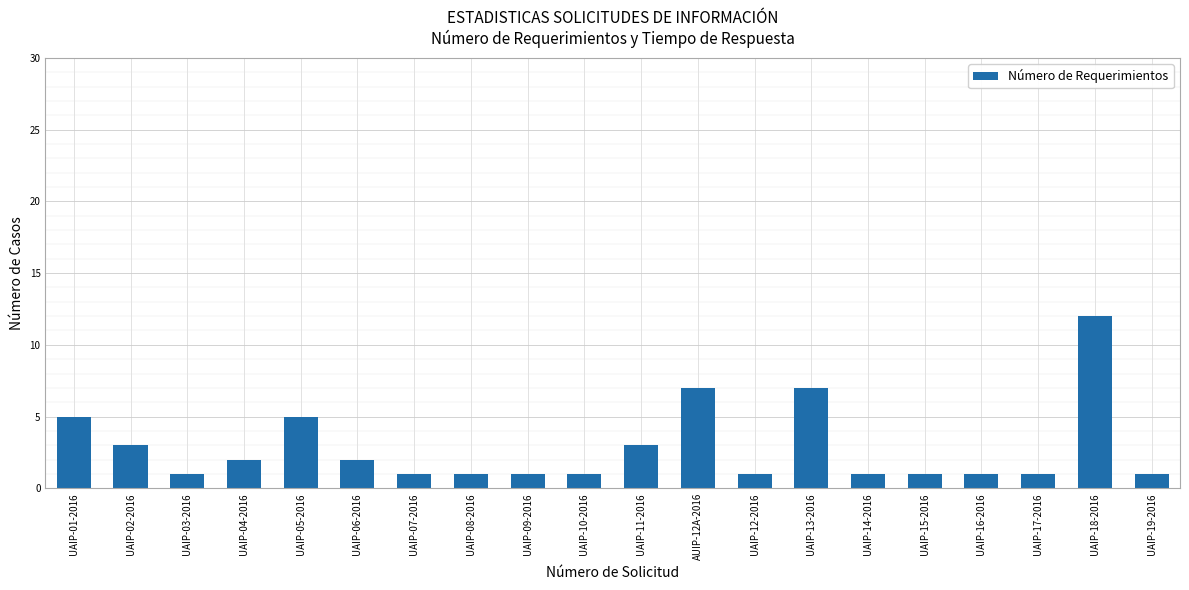

Are the bars horizontal?

No